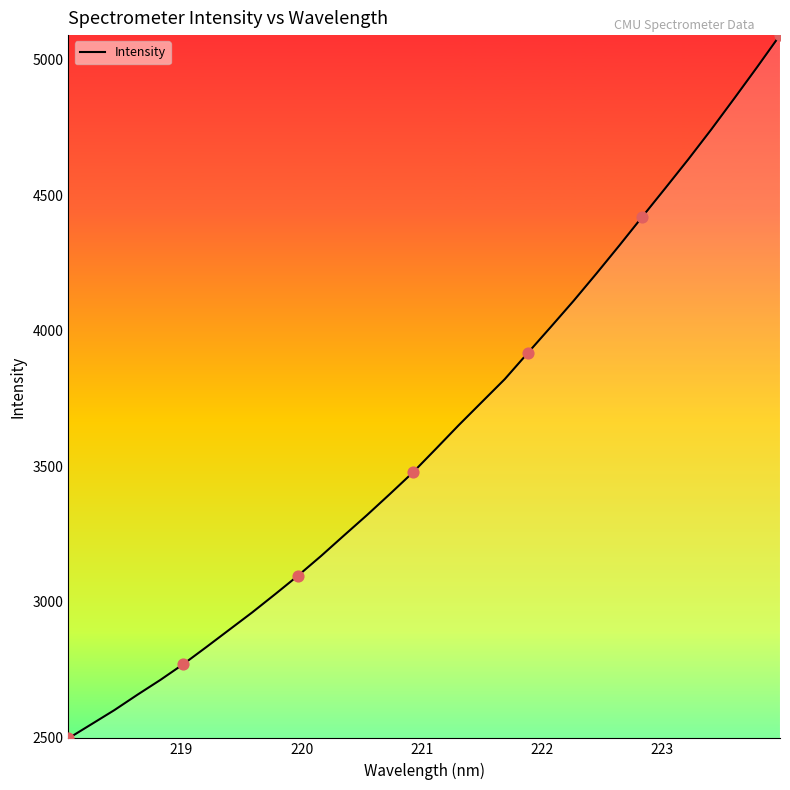

What is the difference between the maximum and minimum values?

2592.8